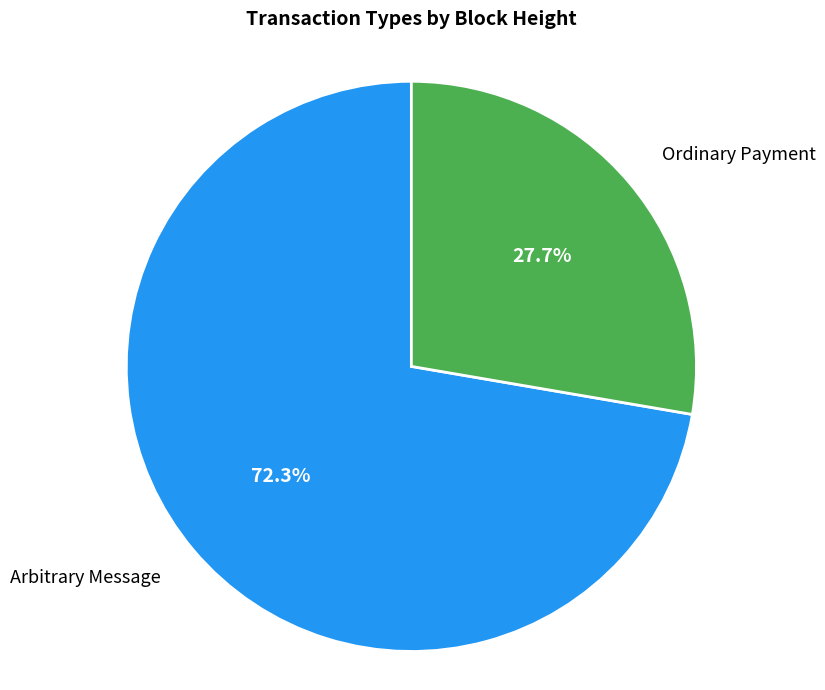

Does any single category account for the majority?

Yes